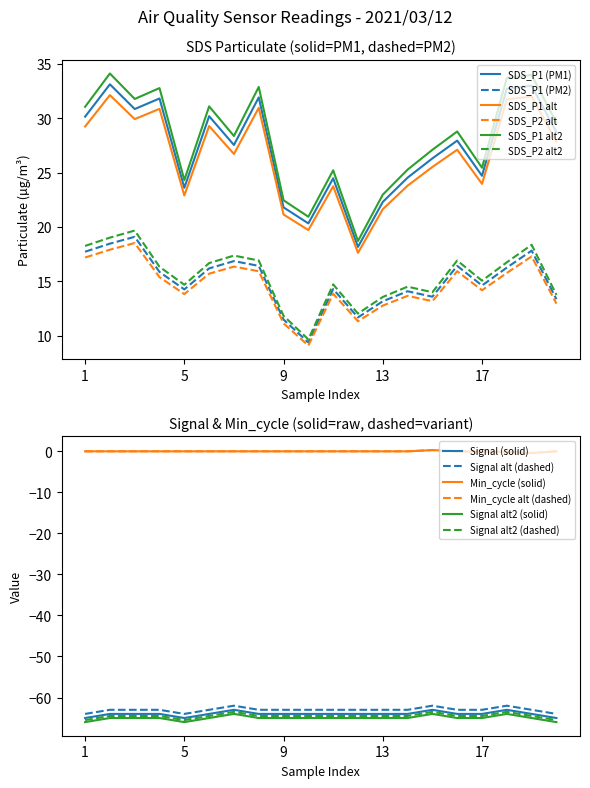

The SDS_P2 series shows 3.8 at 09:00. True or false?

False